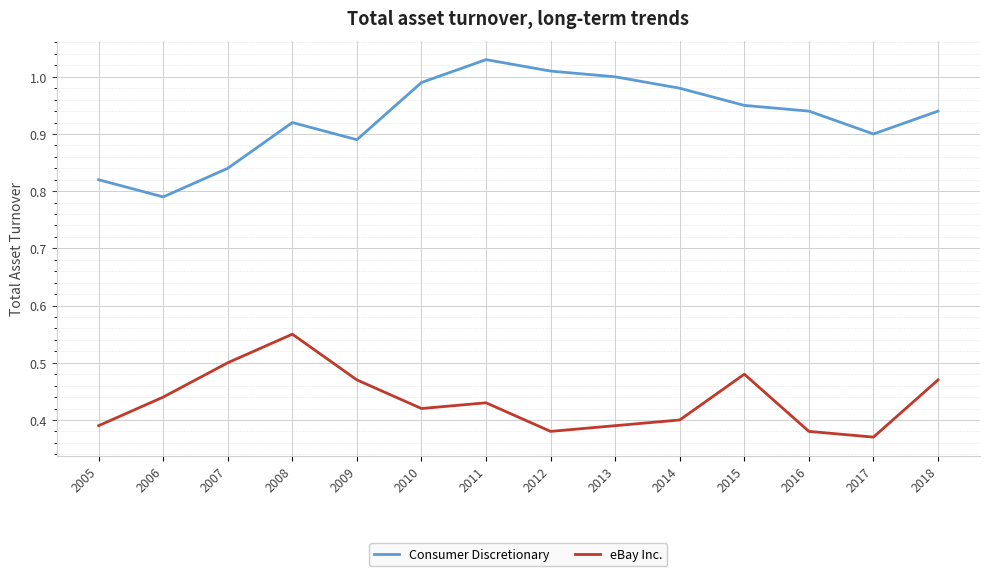

True or false: Consumer Discretionary and eBay Inc. intersect in this chart.

False